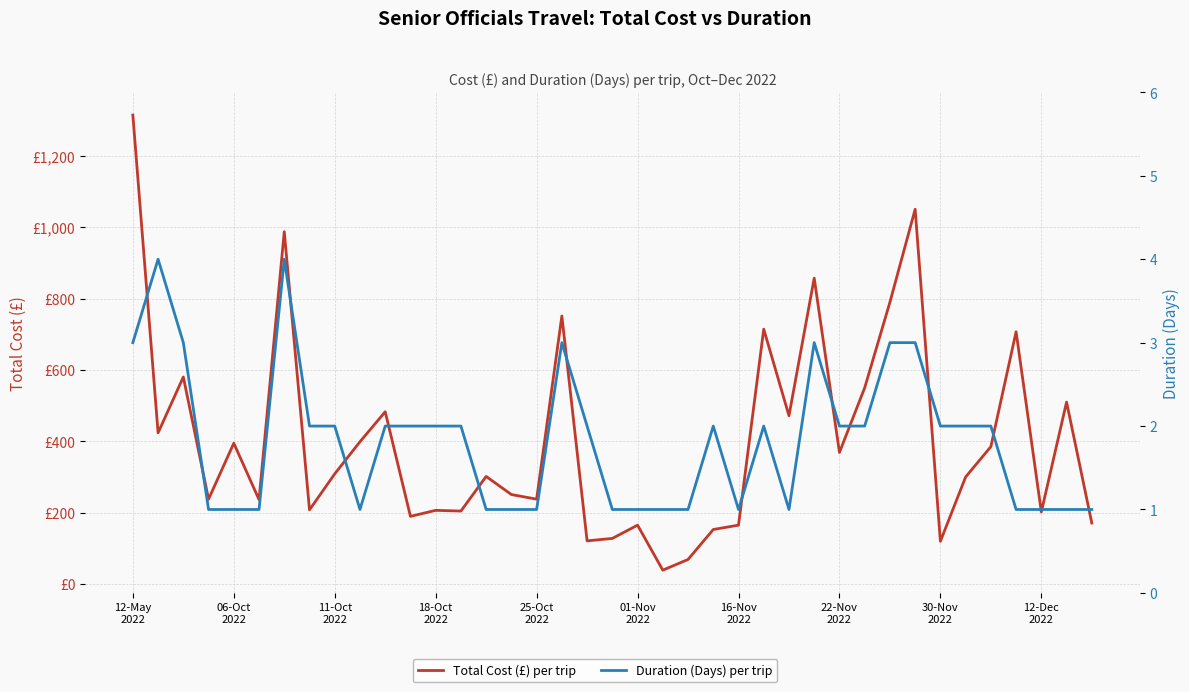

Which has a higher value, 24 or 26?

26